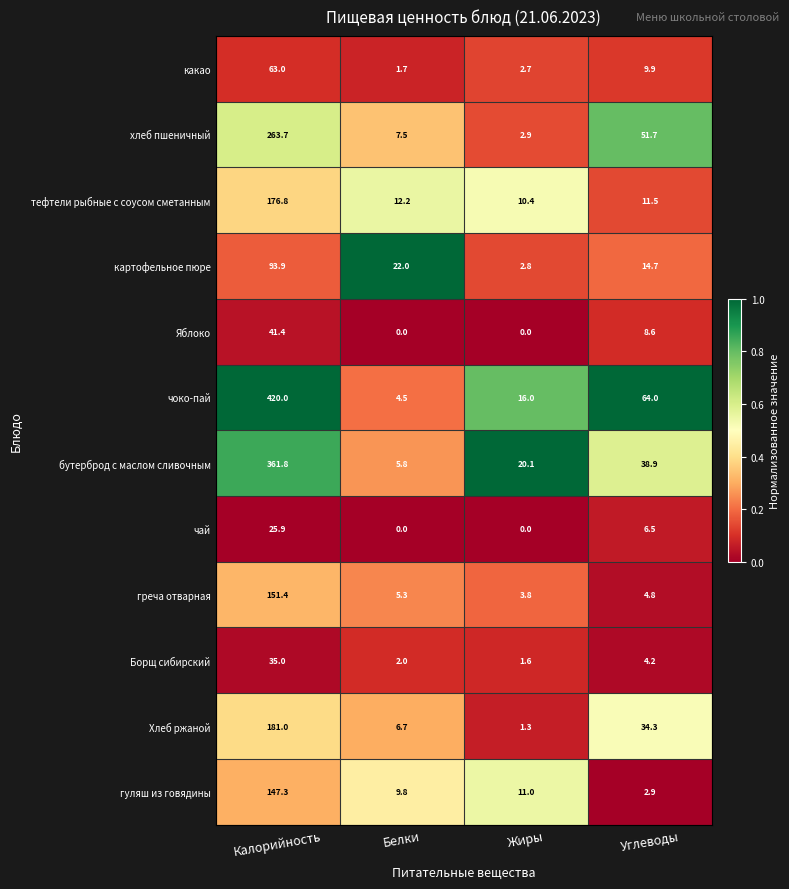

Which series has the largest total across all categories?

чоко-пай